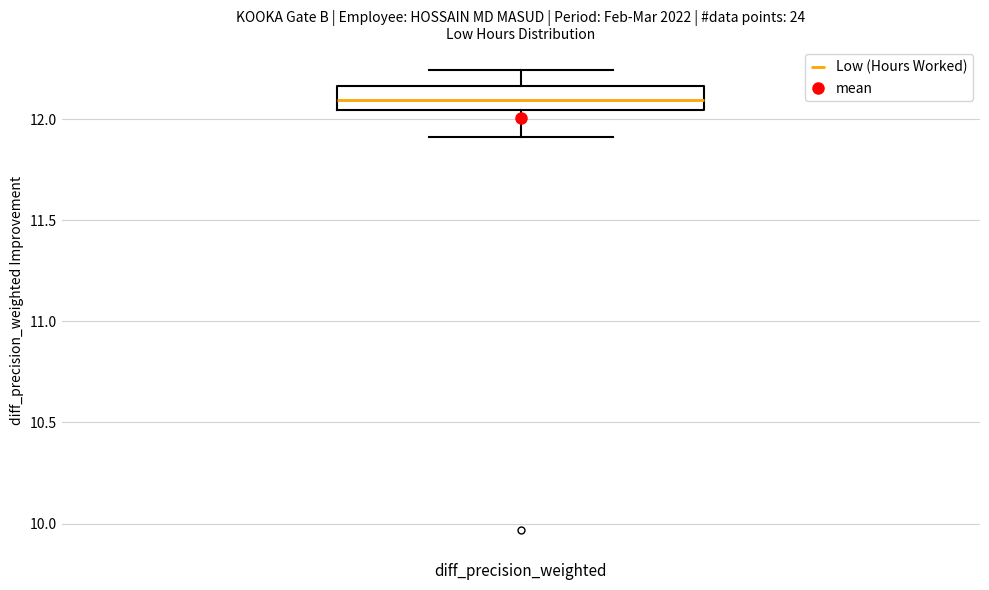

Read this box plot against the y-axis: the position of the median line, the range covered by the box, and the ends of both whiskers. The values are not printed on the chart, so give them approximately, as read against the axis.

median 12.10, box 12.05 to 12.15, whiskers 11.90 to 12.25